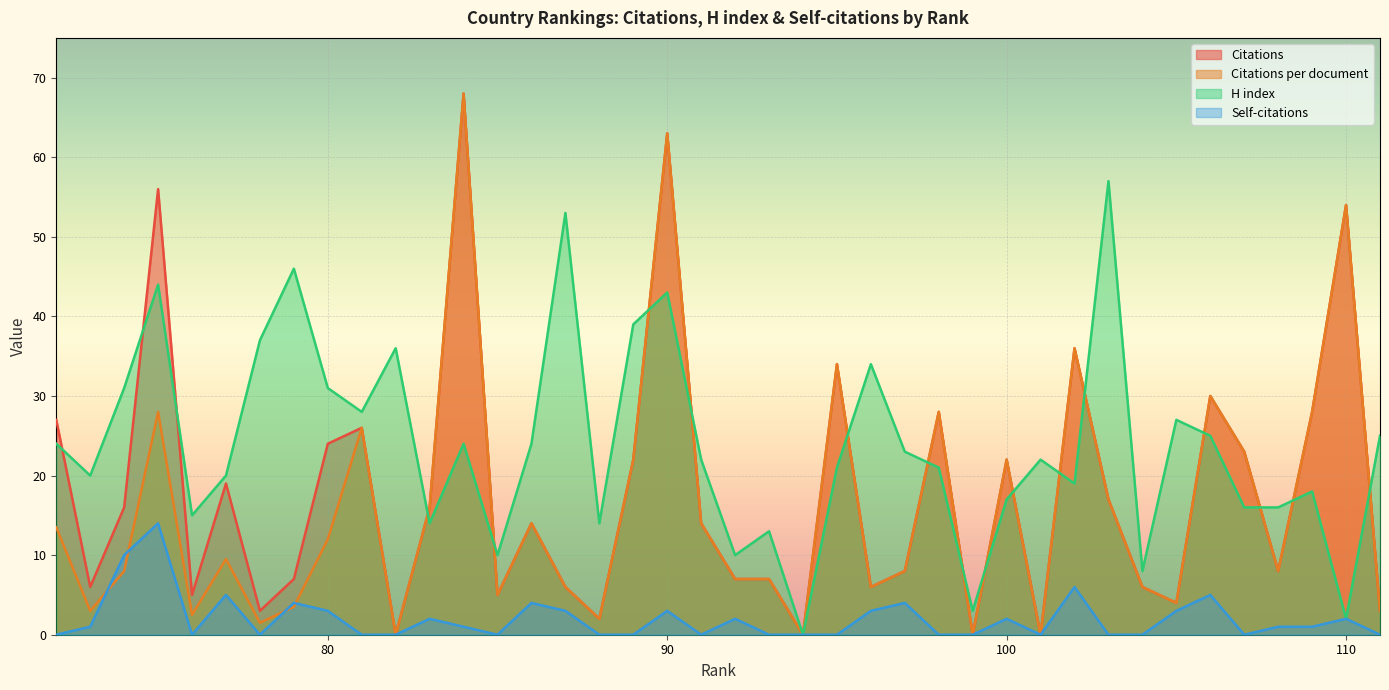

How many interior local valleys does the H index series have?

12